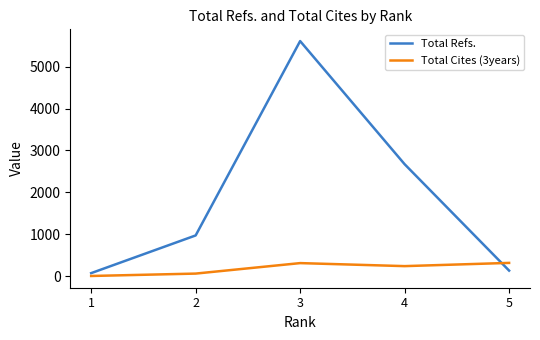

How many series are shown in this chart?

2